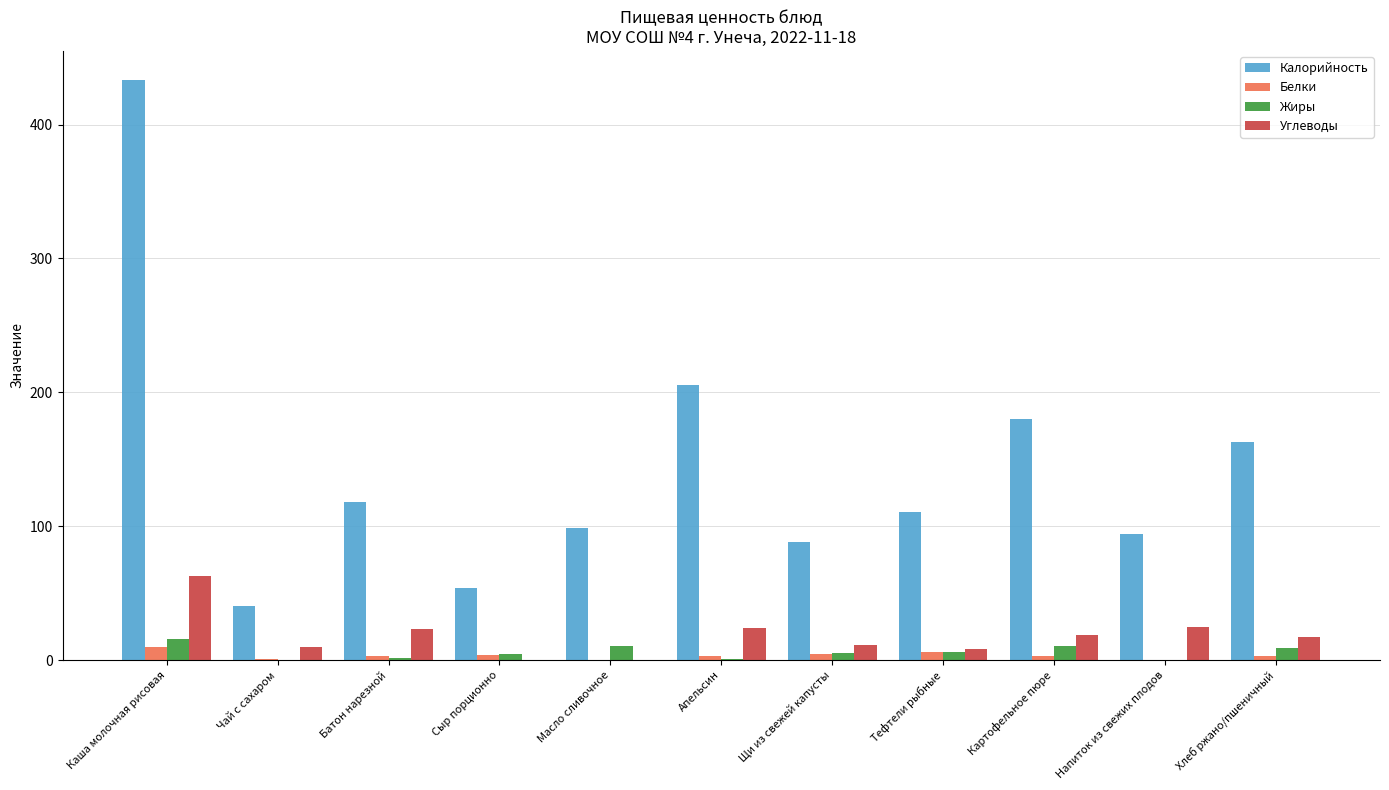

Is the value of Калорийность at Щи из свежей капусты greater than the value of Белки at Масло сливочное?

Yes